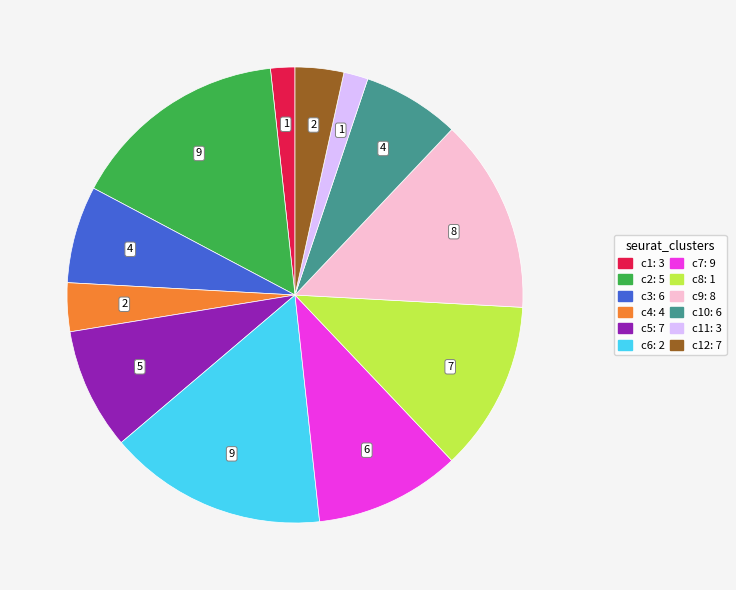

Is the sum of c5: 7 and c3: 6 greater than half?

No